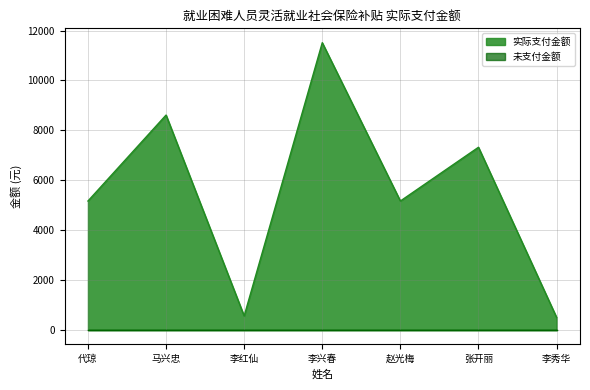

At which label does the data first exceed 5167?

代琼